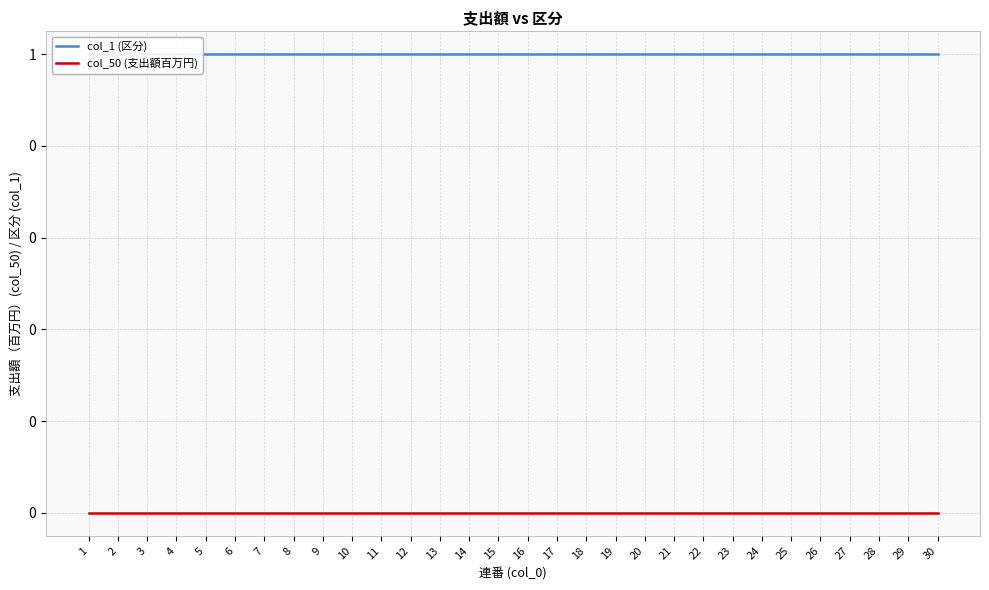

Which category has the lowest value in the col_50 (支出額百万円) series?

1